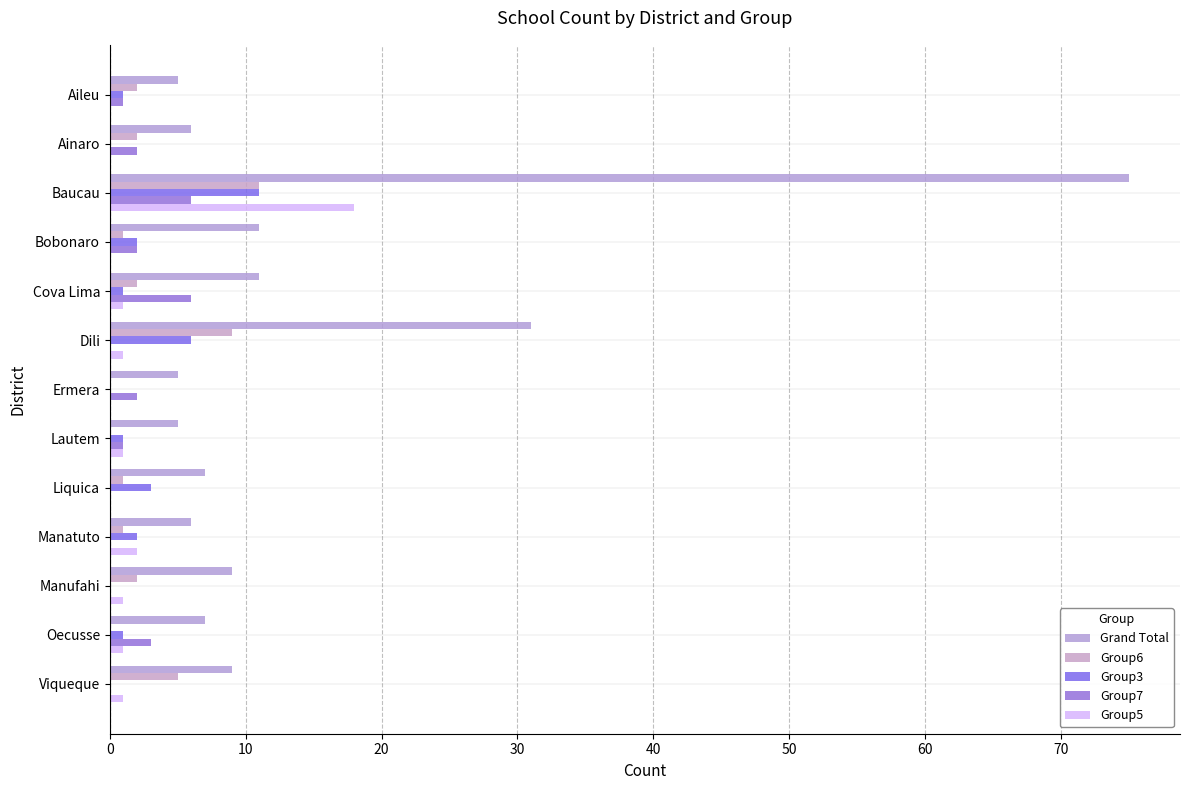

How many data points does each series have?

13